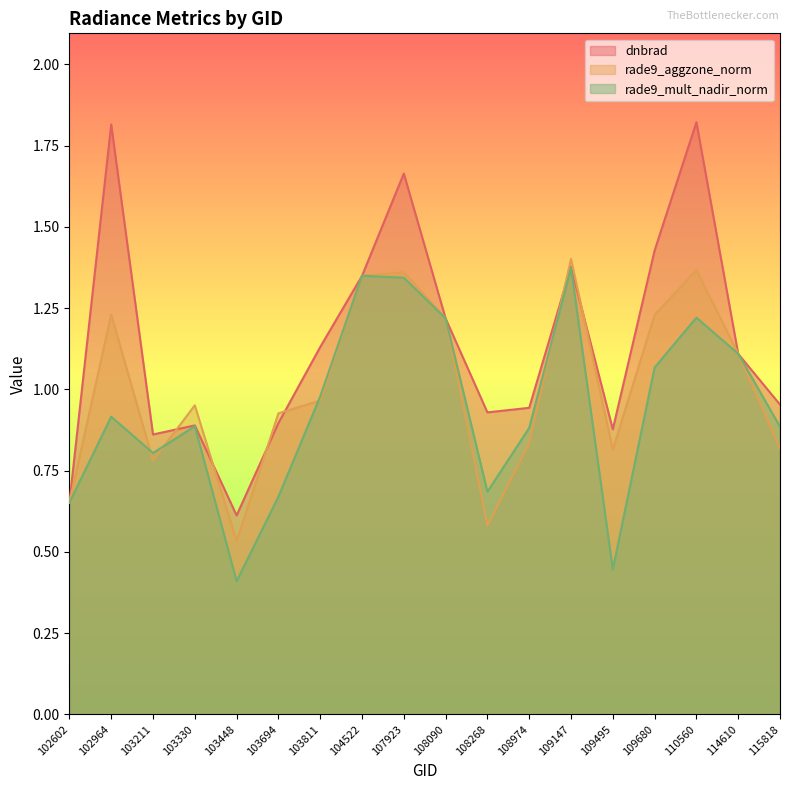

What is the spread (max minus min) of values at 103811?

0.2